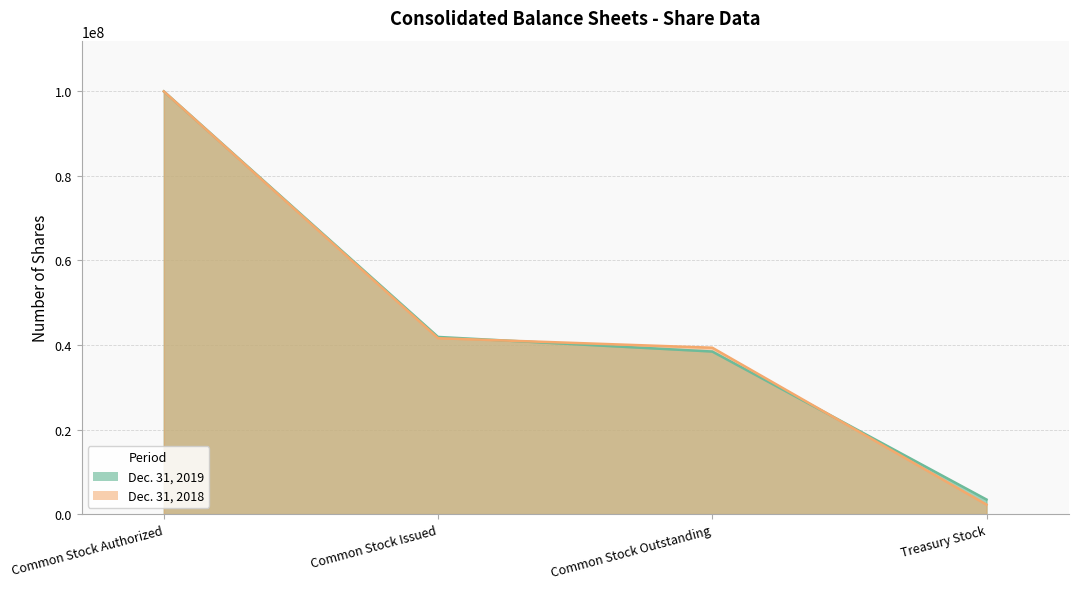

What is the difference between the second highest and second lowest values in the Dec. 31, 2018 series?

2254704